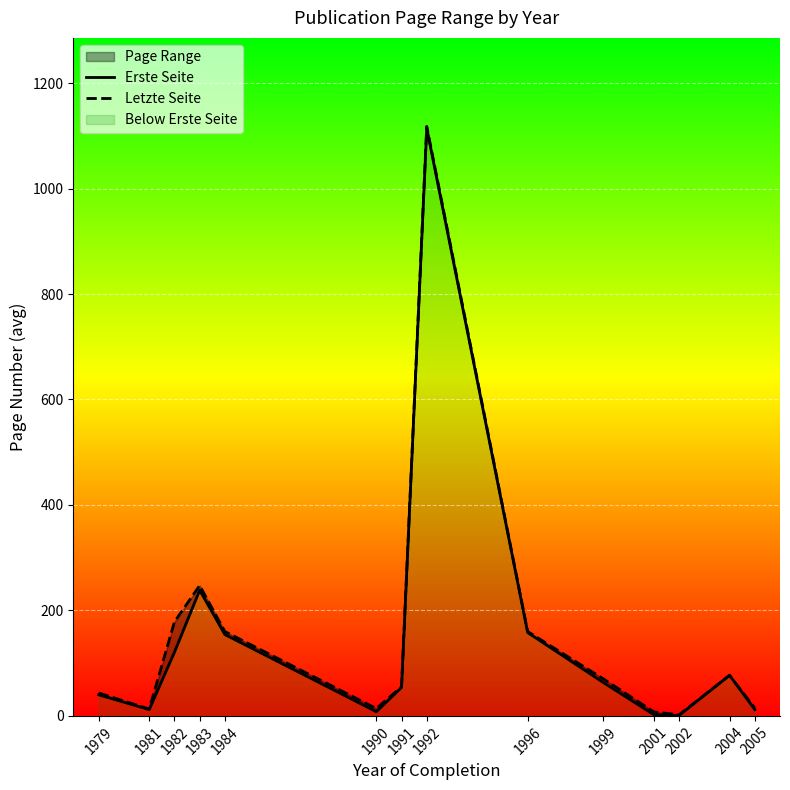

Reading right to left, what are all the values shown in this chart?

Erste Seite: 12.0	77.0	1.0	2.3	63.2	158.0	1114.0	54.0	8.0	154.2	238.3	120.8	12.0	40.0
Letzte Seite: 15.0	77.0	2.0	7.7	70.2	160.0	1118.0	55.0	14.0	160.0	247.3	178.2	13.0	43.5